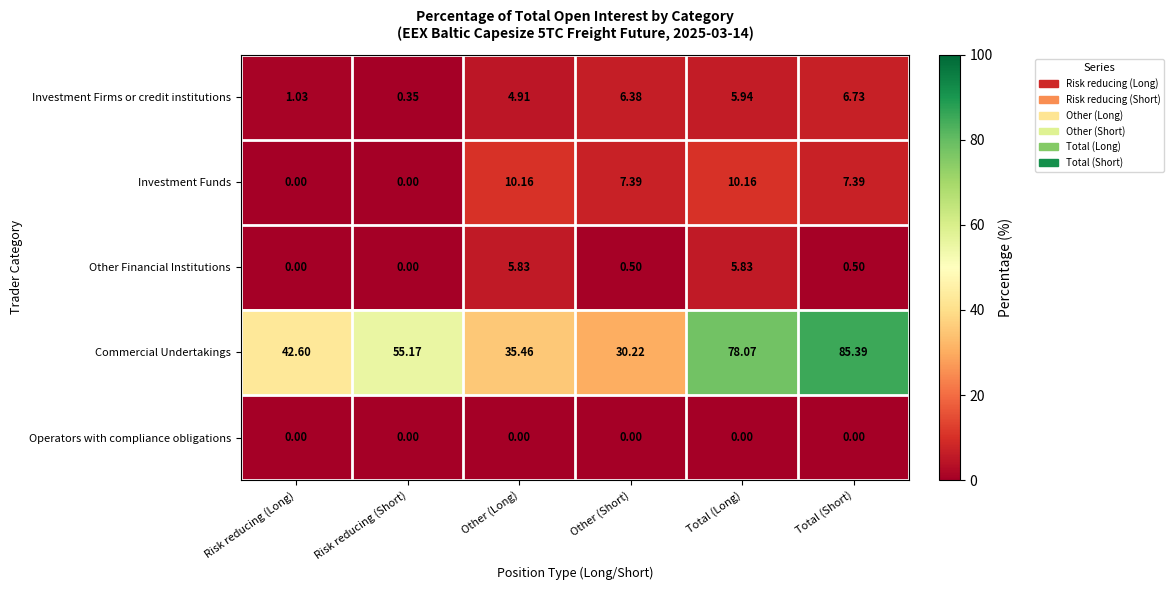

Which series has the largest range (max minus min)?

Commercial Undertakings